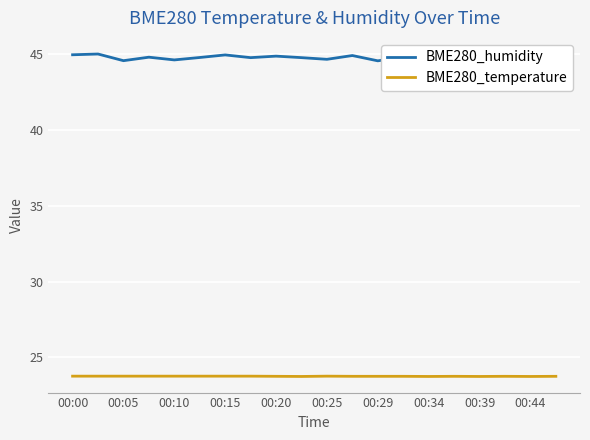

Which series has the largest range (max minus min)?

BME280_humidity